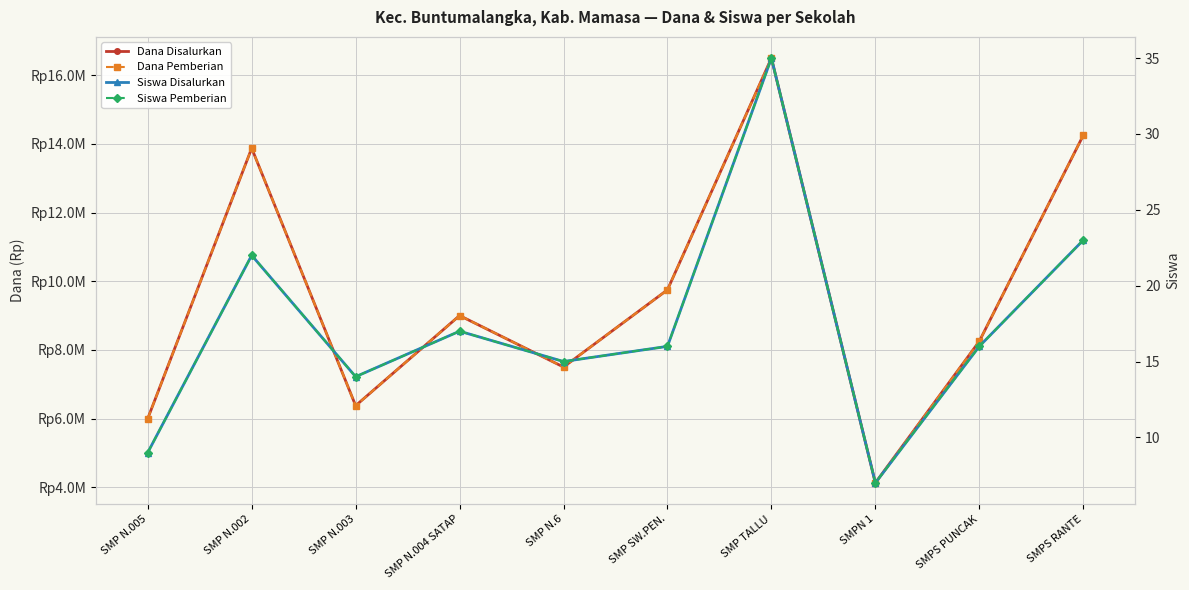

Reading left to right, extract all data points from this chart.

Dana Disalurkan: 6000000	13875000	6375000	9000000	7500000	9750000	16500000	4125000	8250000	14250000
Dana Pemberian: 6000000	13875000	6375000	9000000	7500000	9750000	16500000	4125000	8250000	14250000
Siswa Disalurkan: 9	22	14	17	15	16	35	7	16	23
Siswa Pemberian: 9	22	14	17	15	16	35	7	16	23